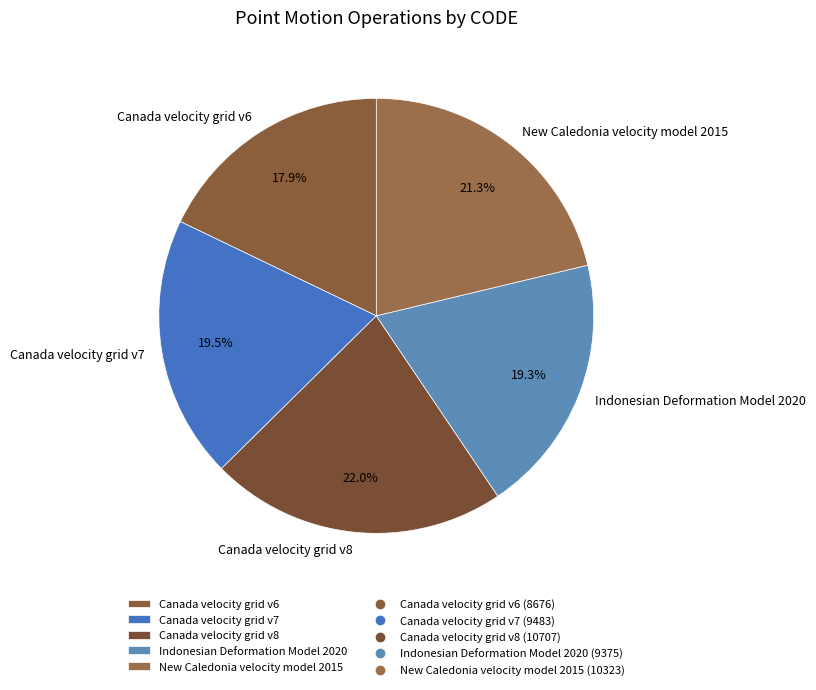

Which has a higher value, Canada velocity grid v7 or Canada velocity grid v8?

Canada velocity grid v8